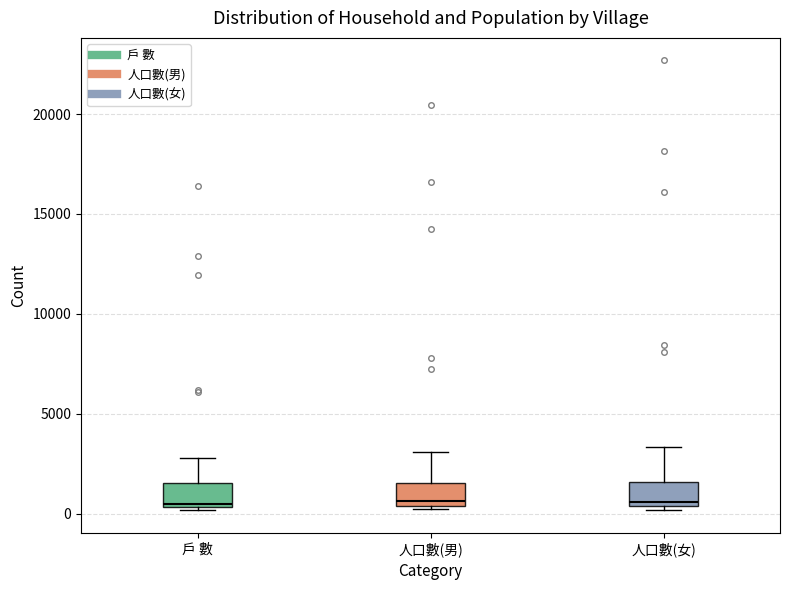

Reading left to right, transcribe this box plot: for each box, give where its median line is, the range the box spans, and where its two whiskers end, as read against the y-axis. The values are not printed on the chart, so give them approximately, as read against the axis.

戶 數: median 500 (just above the box's lower edge), box 500 to 1500, whiskers 0 to 3000
人口數(男): median 500 (just above the box's lower edge), box 500 to 1500, whiskers 0 to 3000
人口數(女): median 500 (just above the box's lower edge), box 500 to 1500, whiskers 0 to 3500